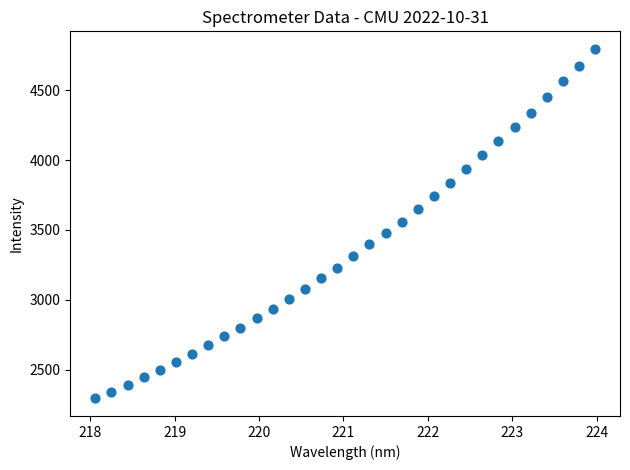

What is the range of X values (max minus min)?

5.9